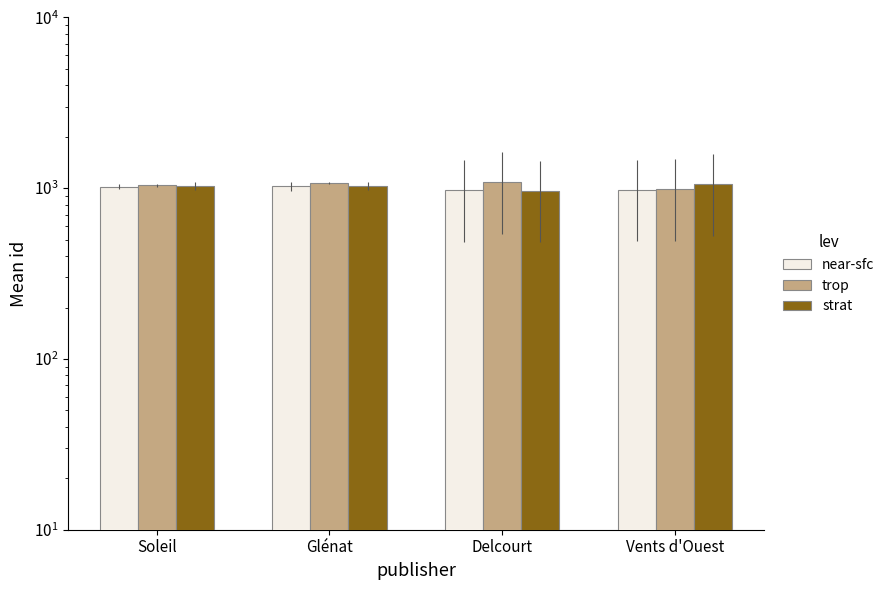

Which series has the largest total across all categories?

trop